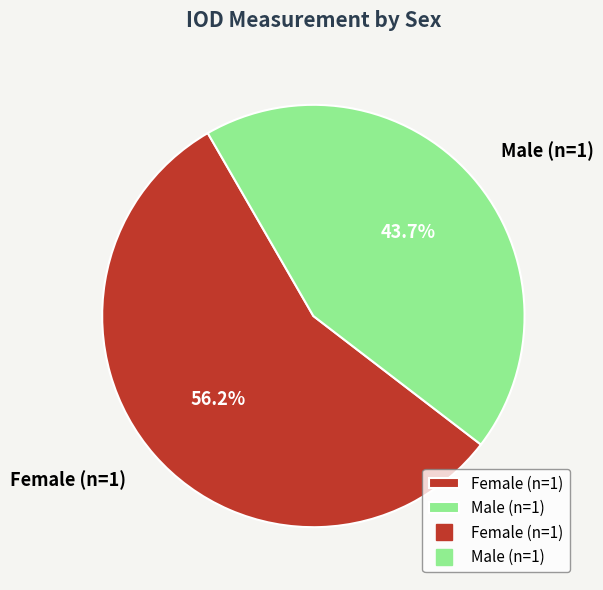

Which slice represents more than half of the pie?

Female (n=1)